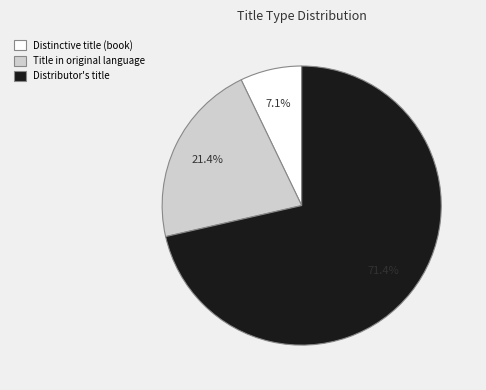

Is it true that Title in original language is 34% of the pie?

False